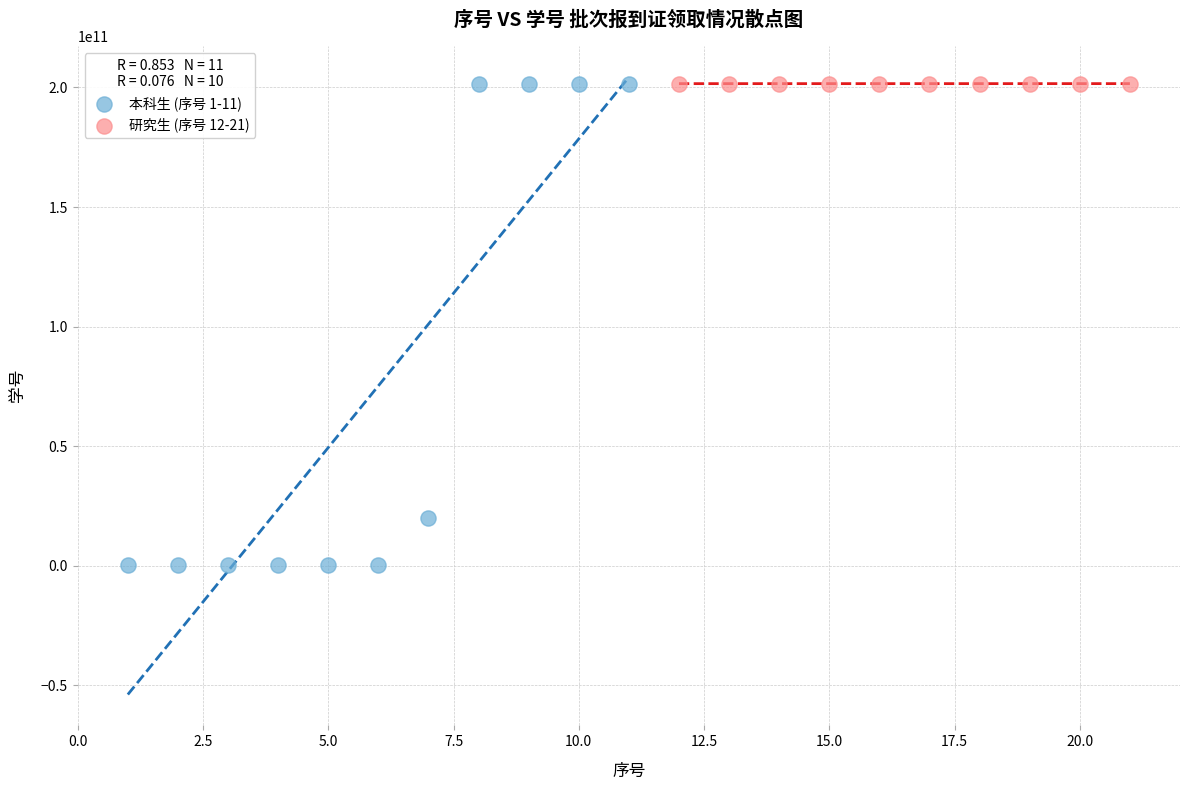

Which series has the widest spread of Y values?

本科生 (序号 1-11)